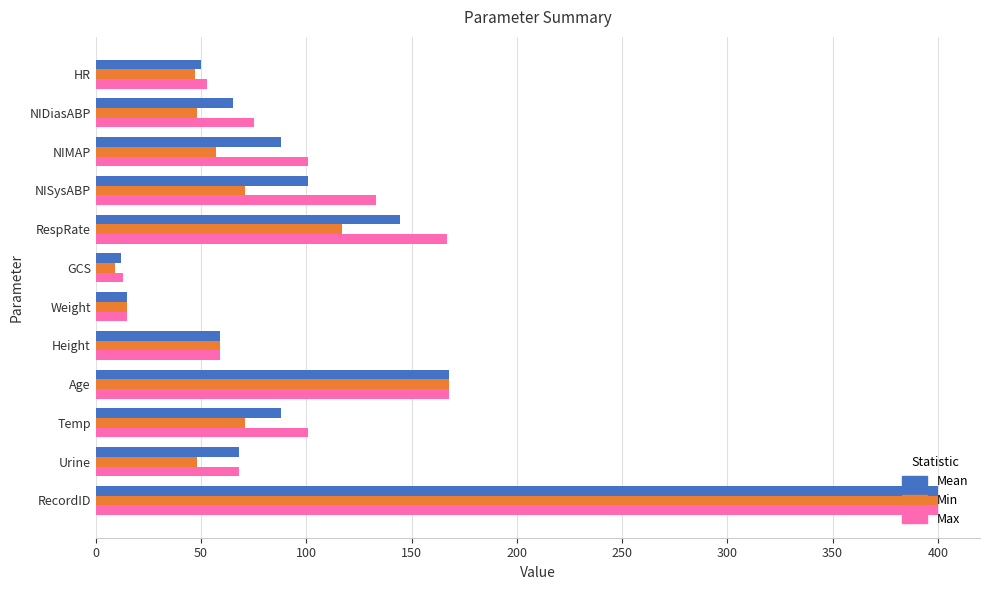

Between NIDiasABP and Weight, which series saw the biggest shift?

Max